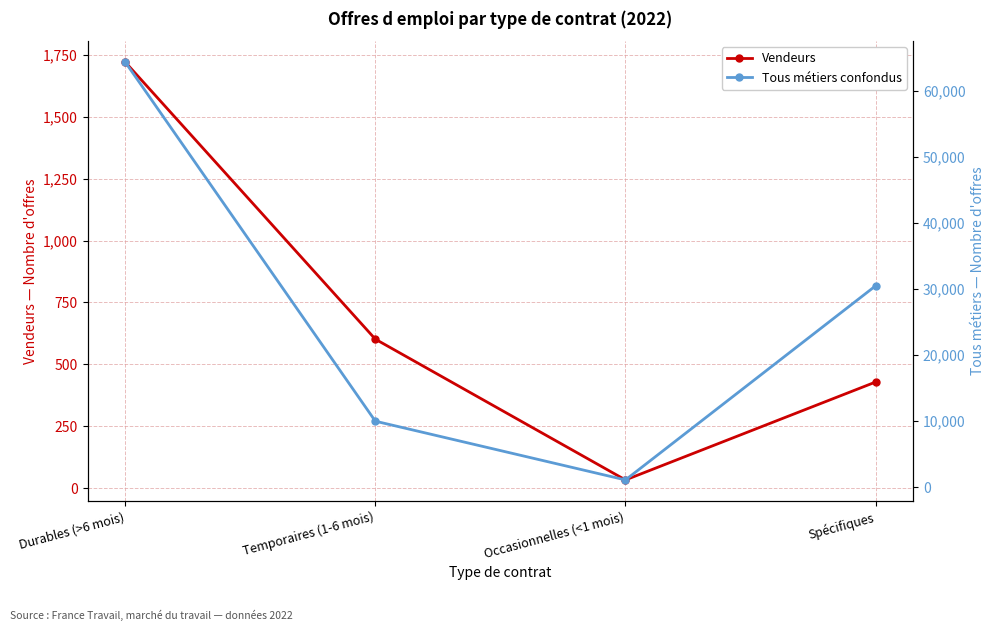

True or false: Tous métiers confondus and Vendeurs cross at least once.

False